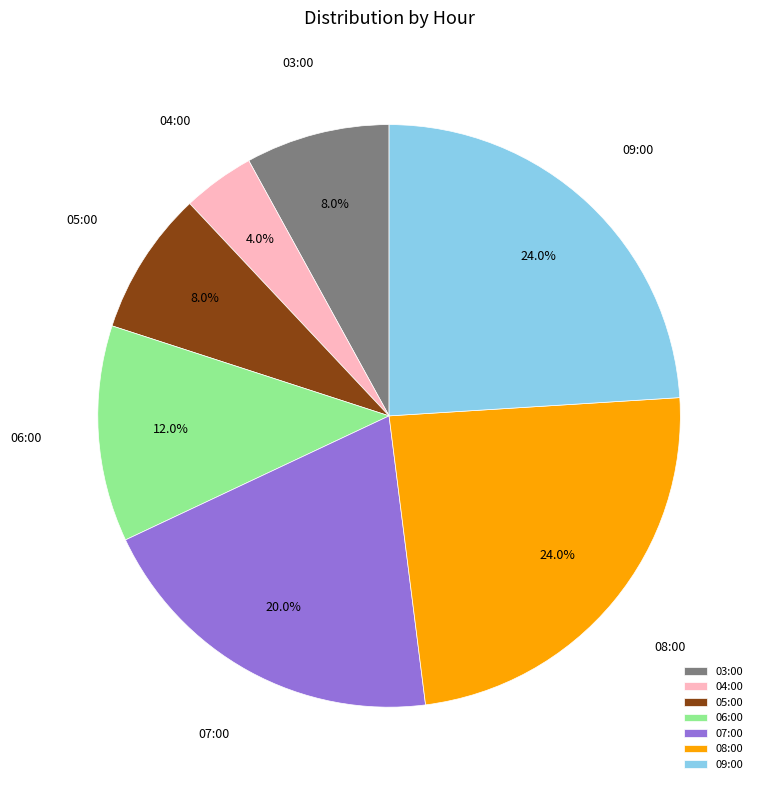

Is there a majority slice in this chart?

No